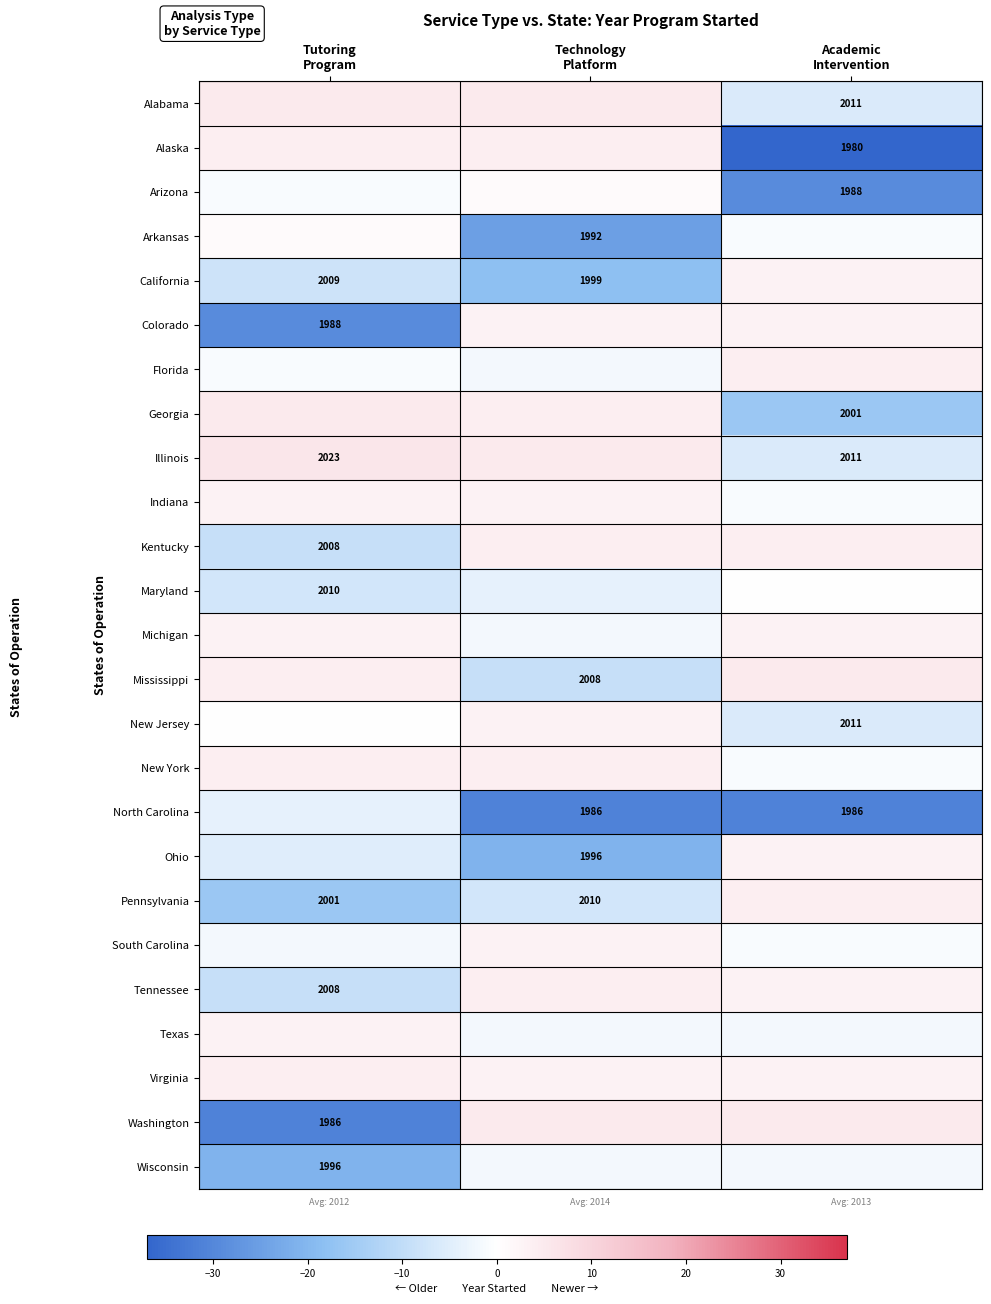

What is the average value of the Tennessee series?

-1